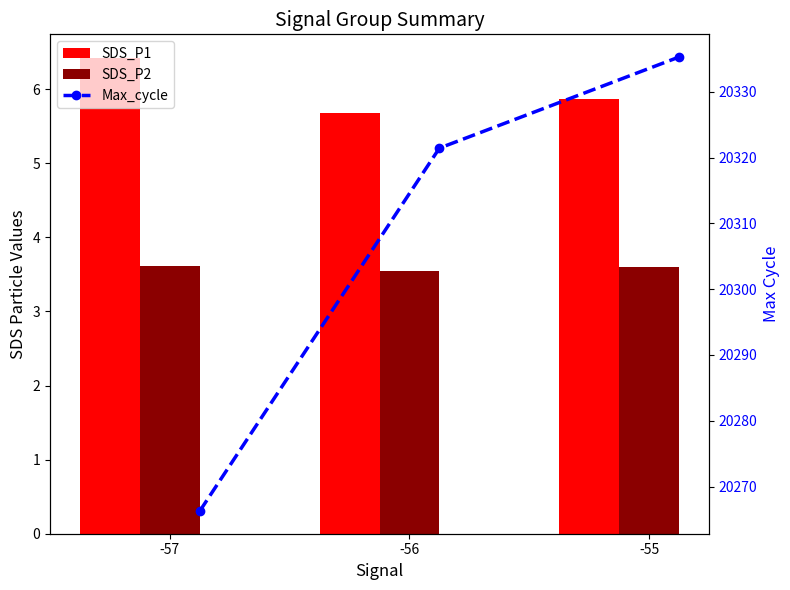

Does the chart contain any negative values?

No